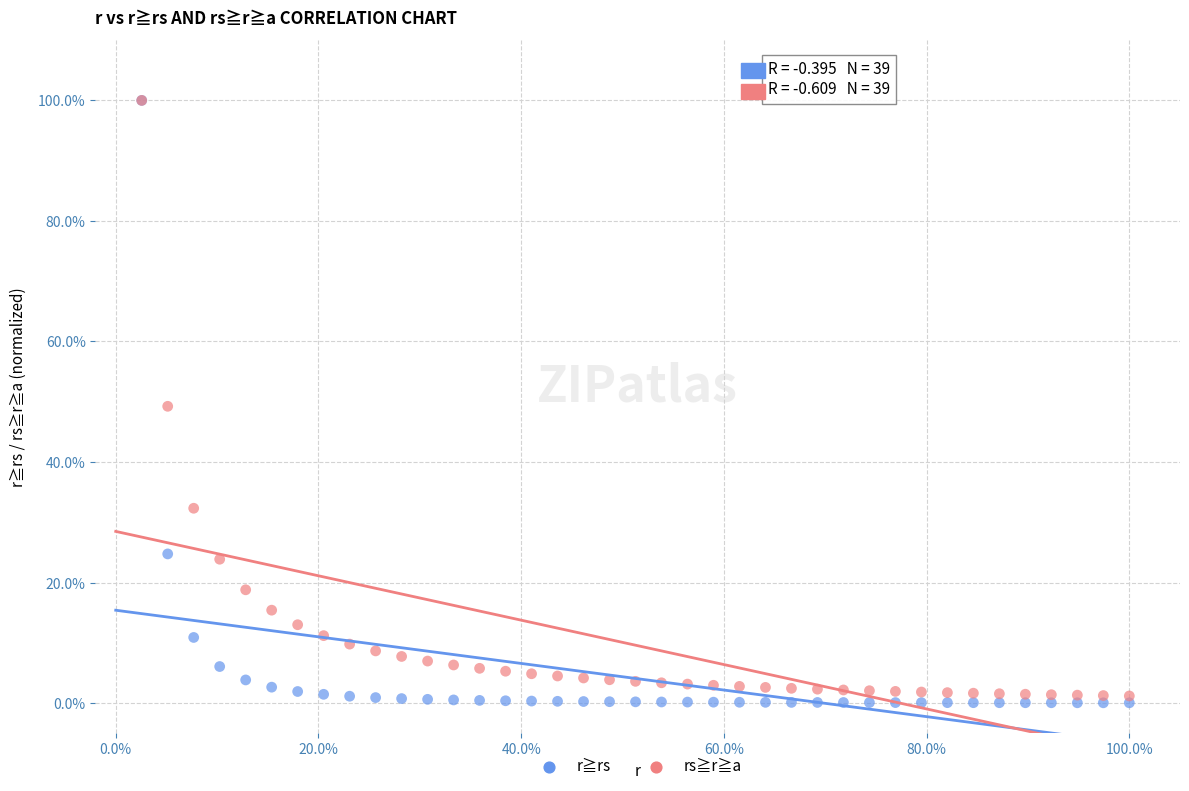

What are all the series names shown in the legend?

r≧rs, rs≧r≧a